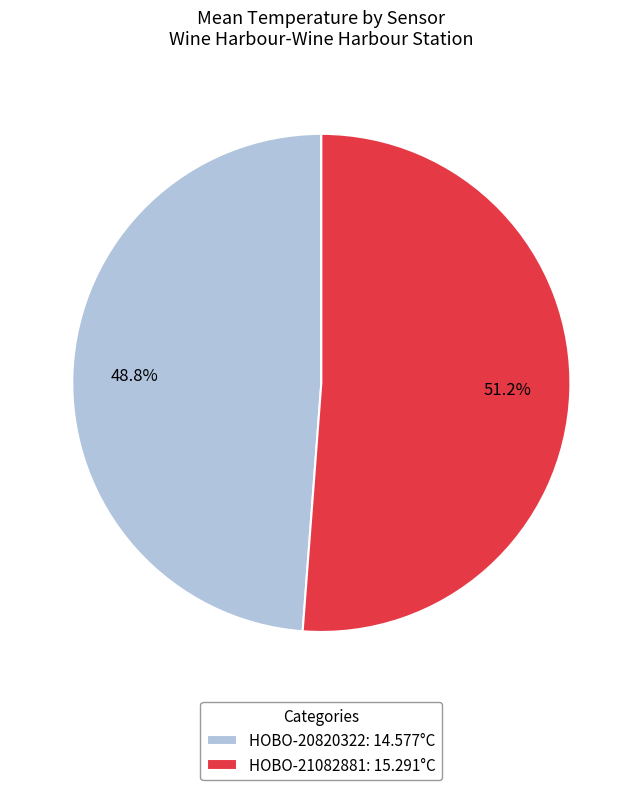

To the nearest percent, what is the difference between the HOBO-21082881 and HOBO-20820322 slice percentages?

2%